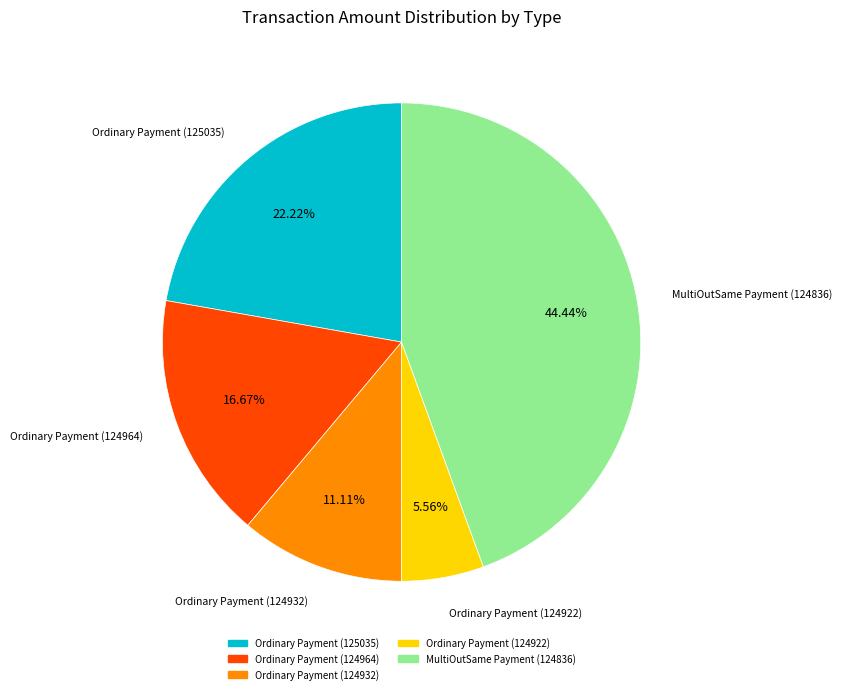

What percentage is the Ordinary Payment (125035) slice, to the nearest percent?

22%